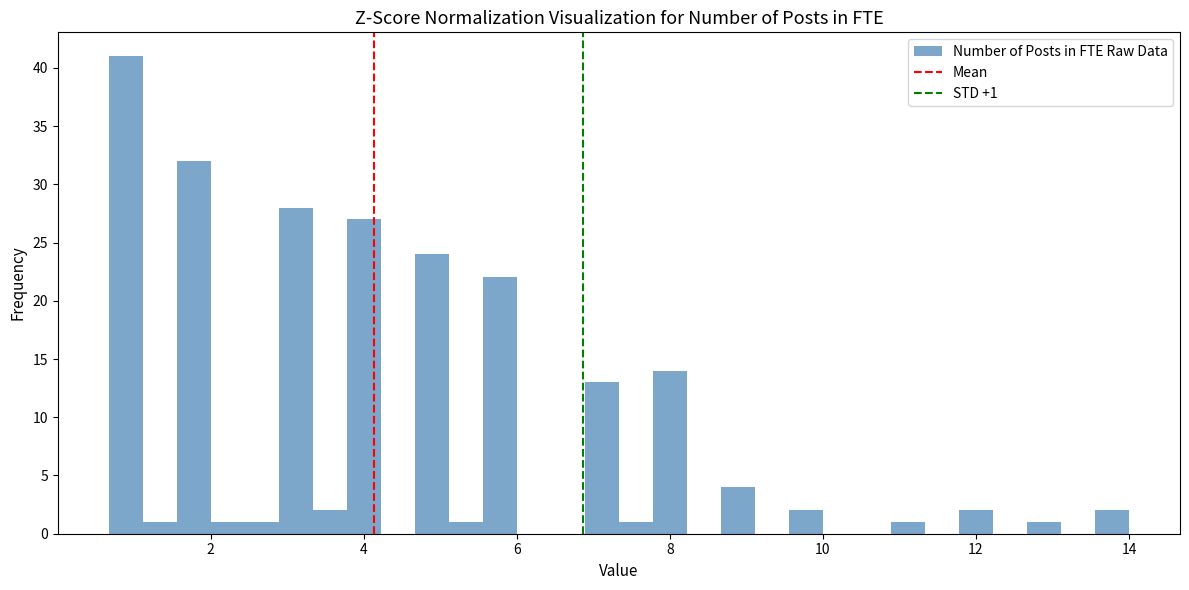

Read against the x-axis, roughly where is the centre of the tallest bar?

0.8